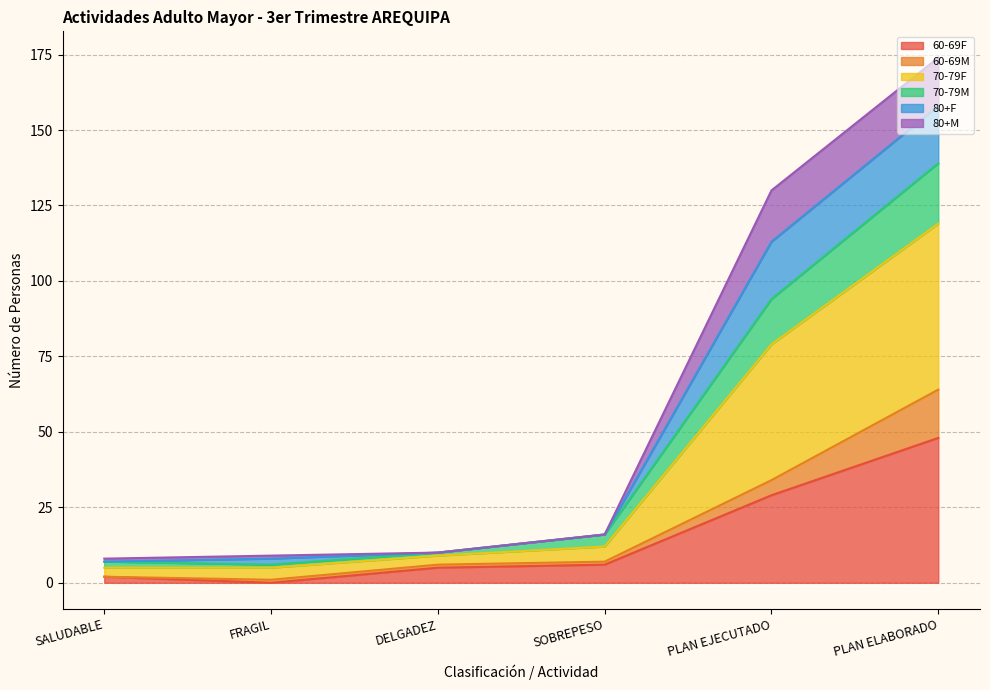

List the labels in order of 70-79F value, largest first.

PLAN ELABORADO, PLAN EJECUTADO, SOBREPESO, DELGADEZ, FRAGIL, SALUDABLE